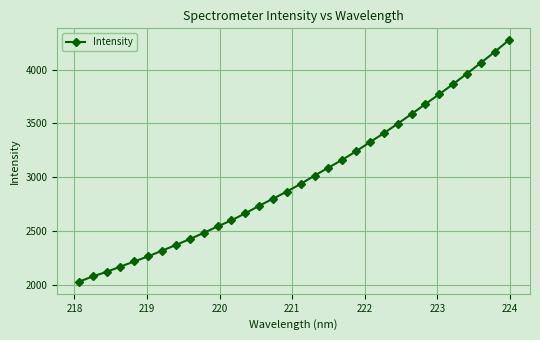

What is the greatest value displayed?

4270.9